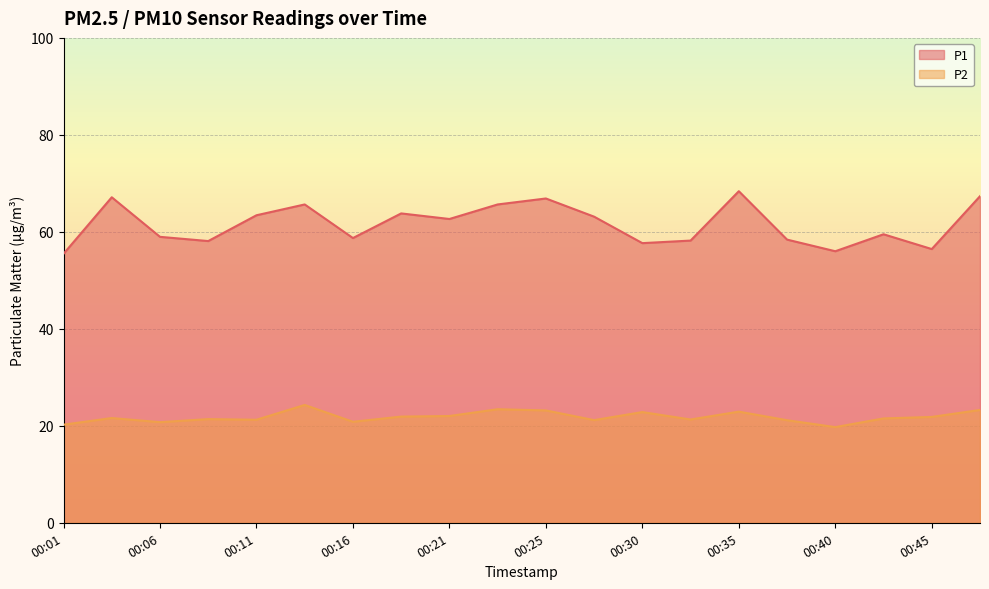

At which label does P2 reach its minimum?

00:40